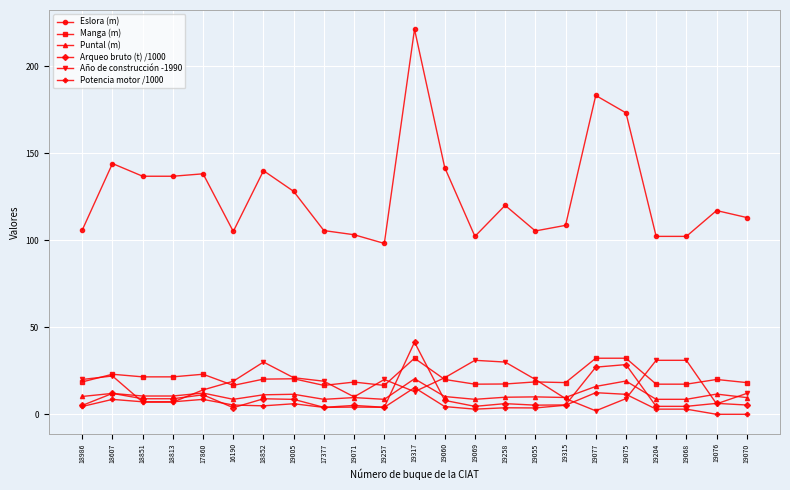

How many lines are shown in the chart?

6